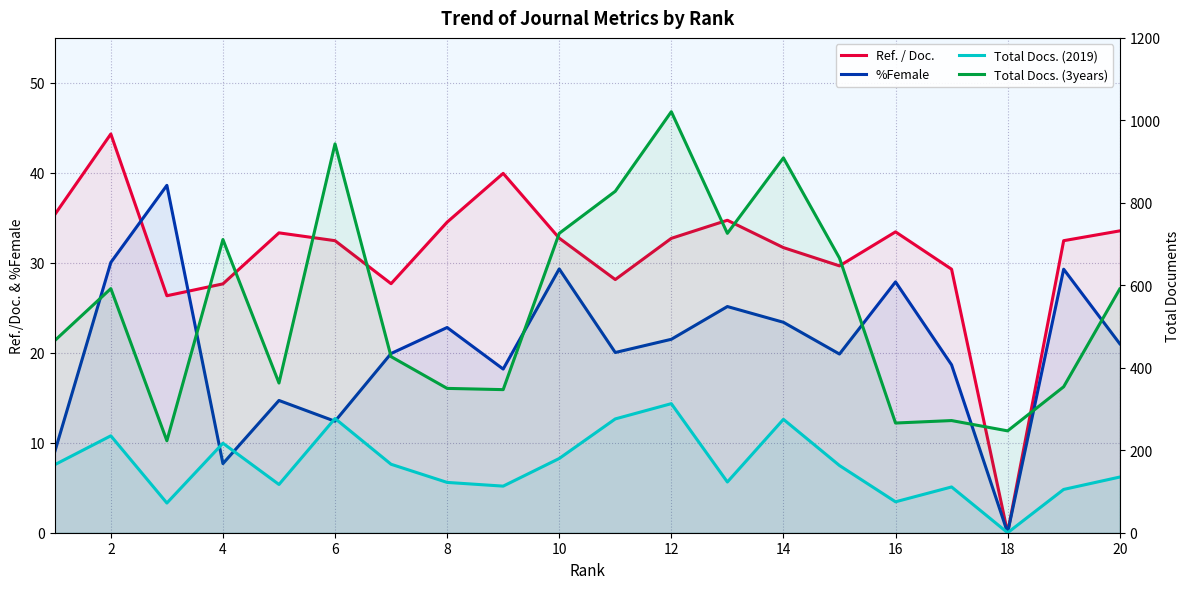

What is the sum of the %Female values at 12 and 14?

45.0